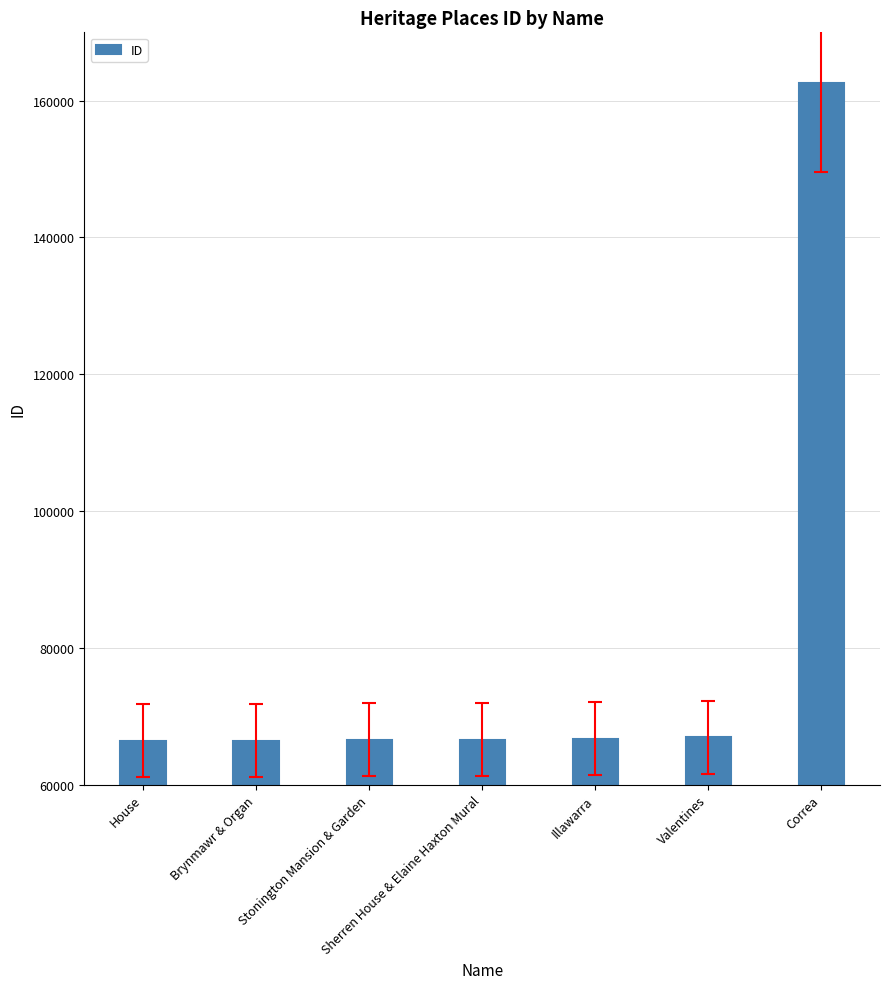

What is the sum of all values?

562135